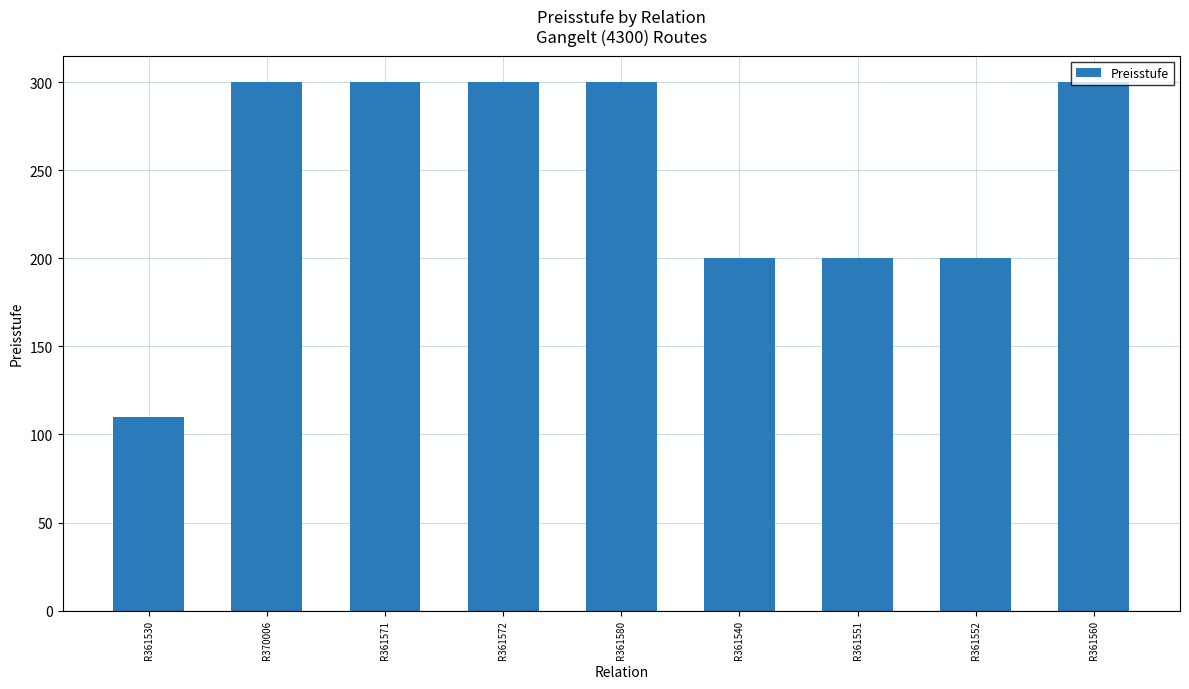

The chart shows a value of 184 at R361572. True or false?

False